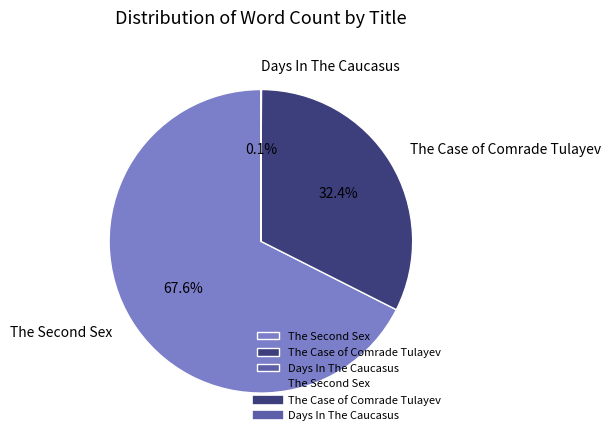

What is the largest slice in the pie chart?

The Second Sex